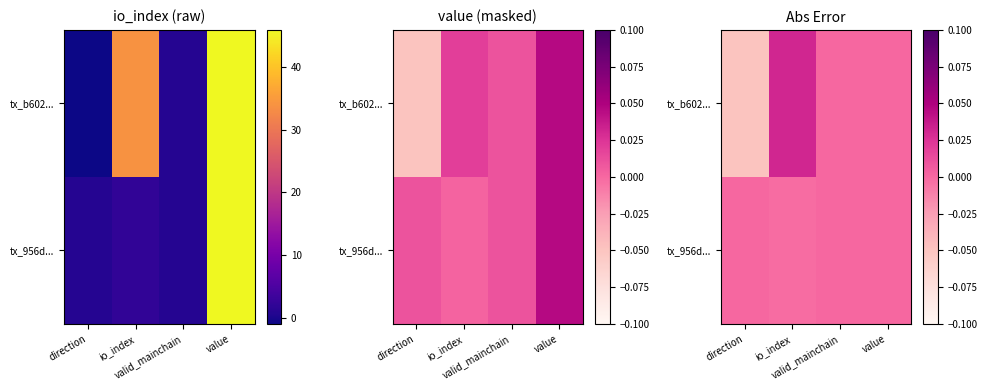

Between value and valid_mainchain, which is larger?

value